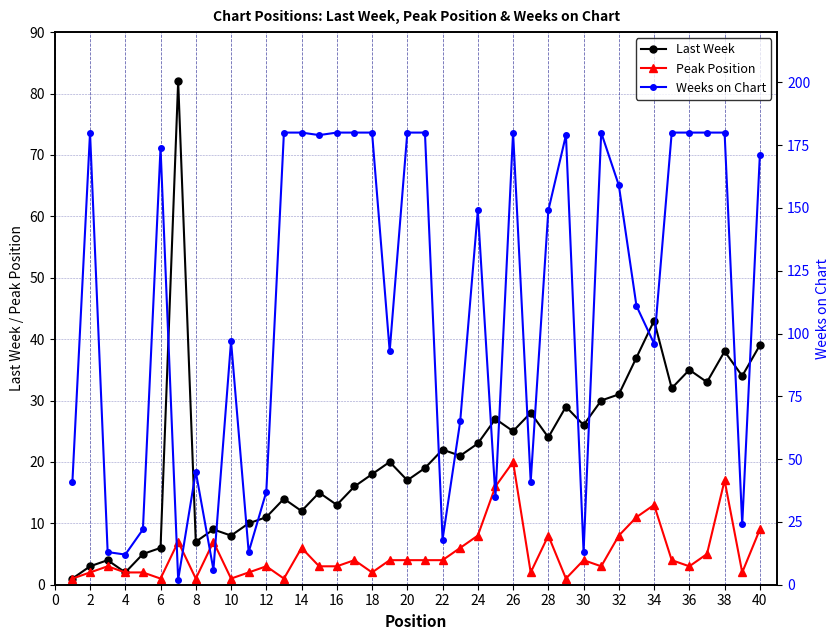

True or false: Peak Position has a value of 13 at 34.

True